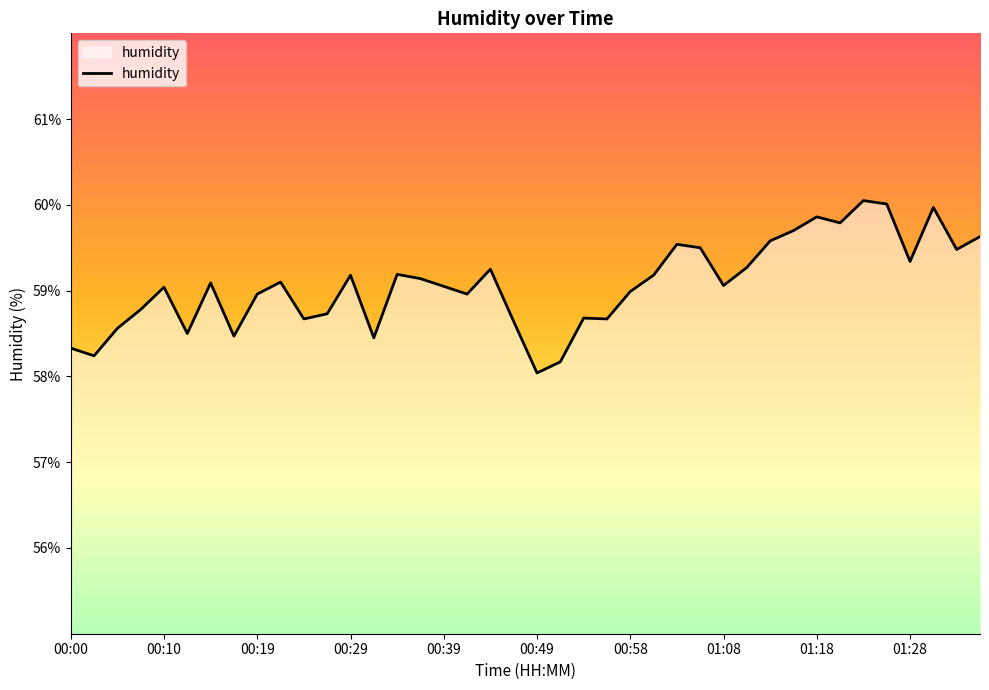

What is the minimum value shown in the chart?

58.0